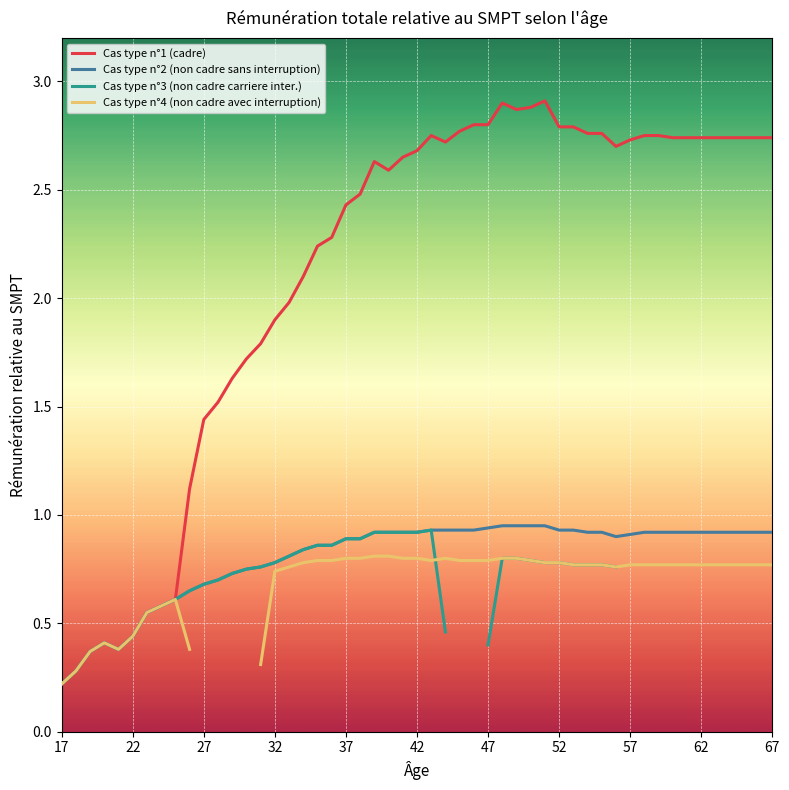

True or false: Cas type n°2 (non cadre sans interruption) has a value of 0.9 at 62.

True